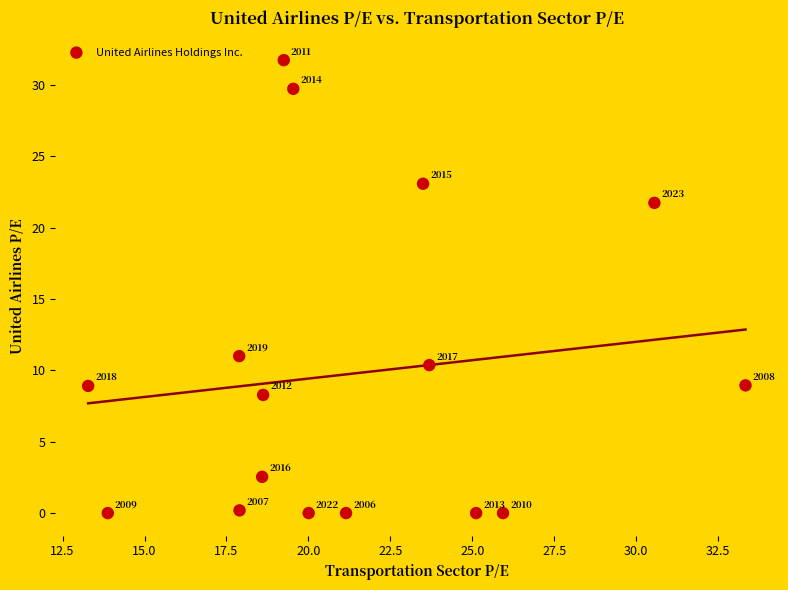

What Y value in the scatter plot is closest to 15?

11.0